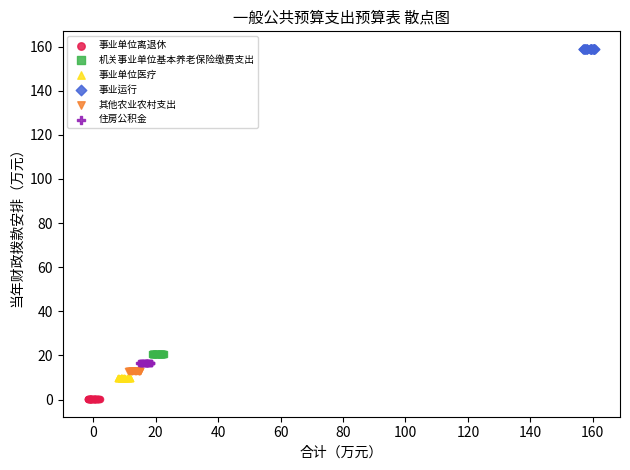

Which series reaches the maximum Y coordinate?

事业运行